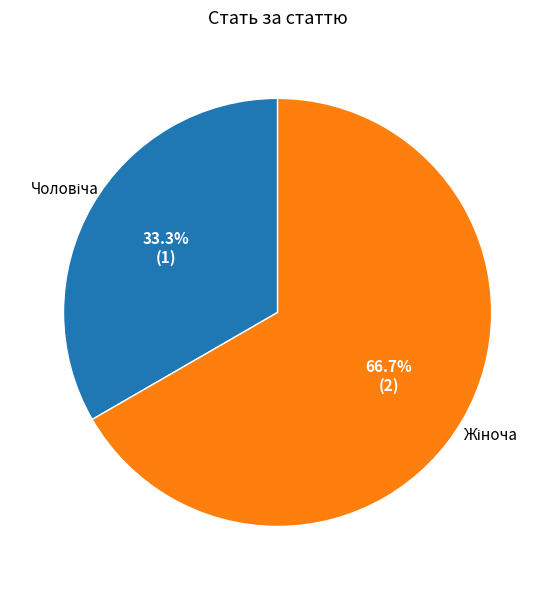

Is there a majority slice in this chart?

Yes